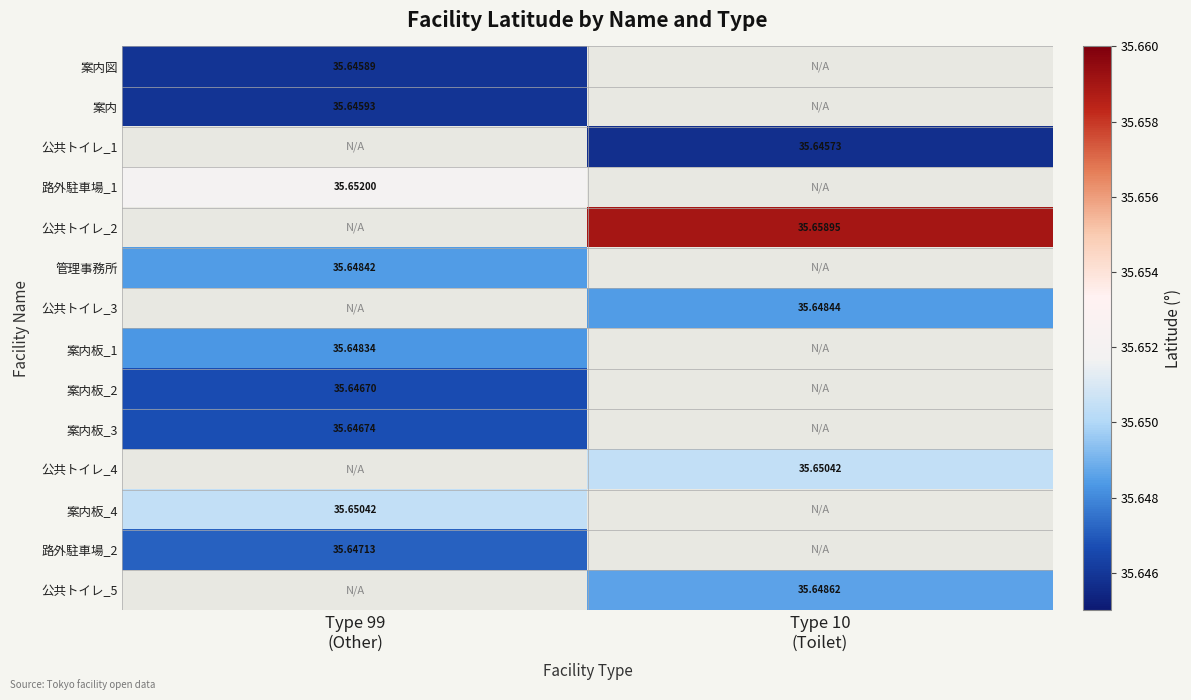

What is the minimum value shown in the chart?

35.6